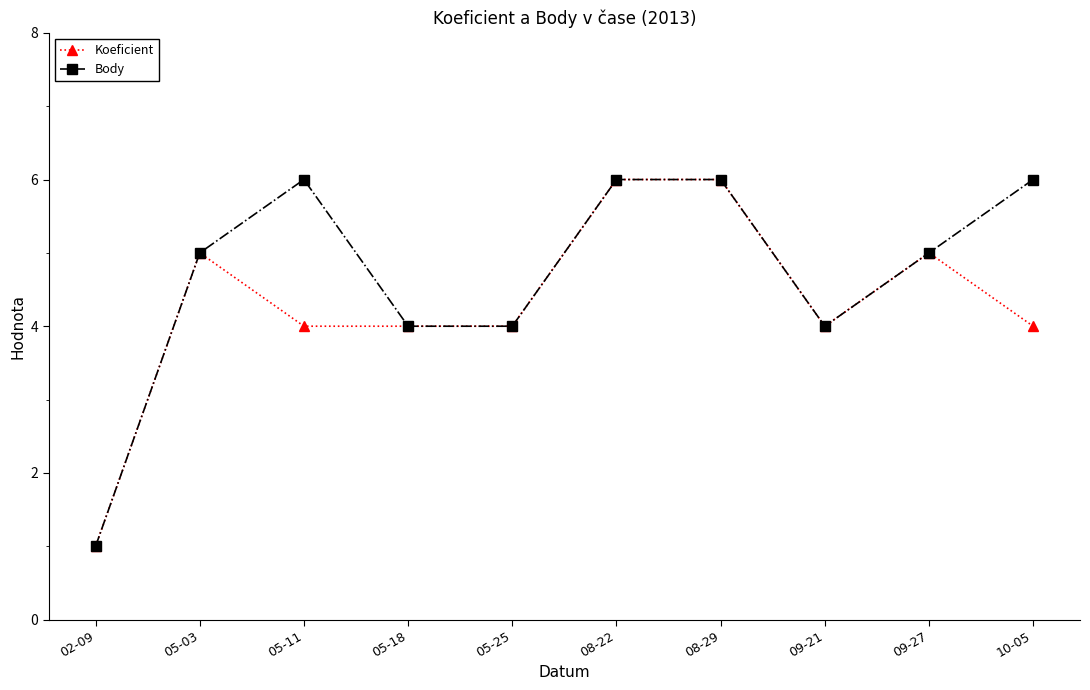

Reading left to right, extract all data points from this chart.

Koeficient: 02-09=1	05-03=5	05-11=4	05-18=4	05-25=4	08-22=6	08-29=6	09-21=4	09-27=5	10-05=4
Body: 02-09=1	05-03=5	05-11=6	05-18=4	05-25=4	08-22=6	08-29=6	09-21=4	09-27=5	10-05=6